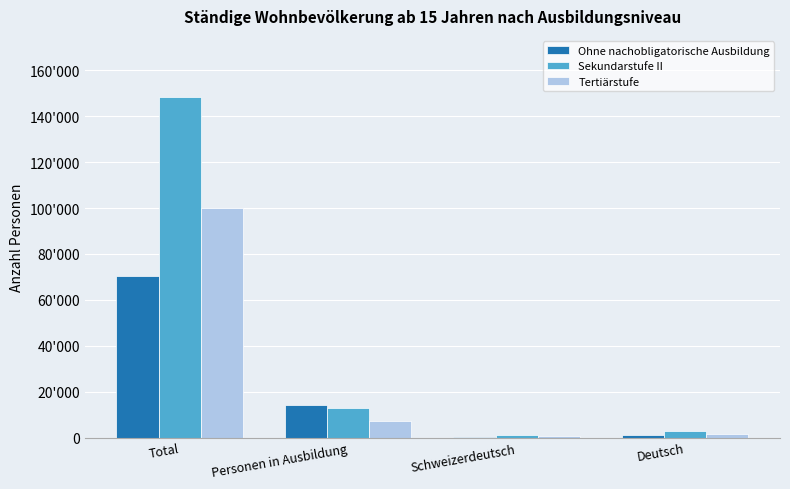

Is it true that Ohne nachobligatorische Ausbildung equals 78.6 at Schweizerdeutsch?

False